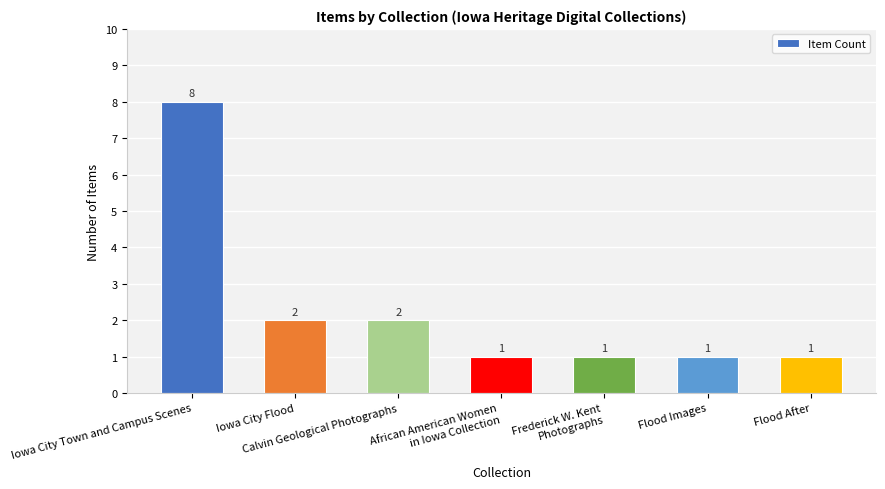

What is the label of the 7th bar from the left?

Flood After